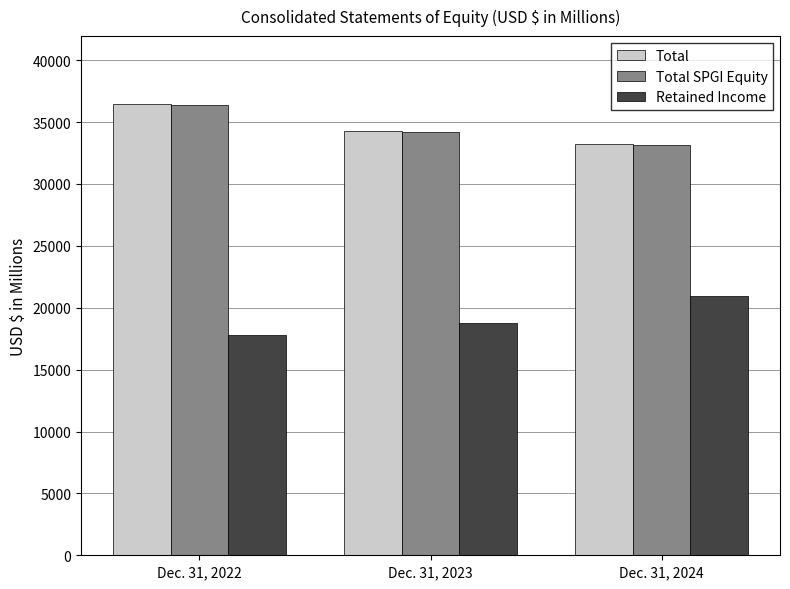

True or false: Retained Income has a value of 18728 at Dec. 31, 2023.

True